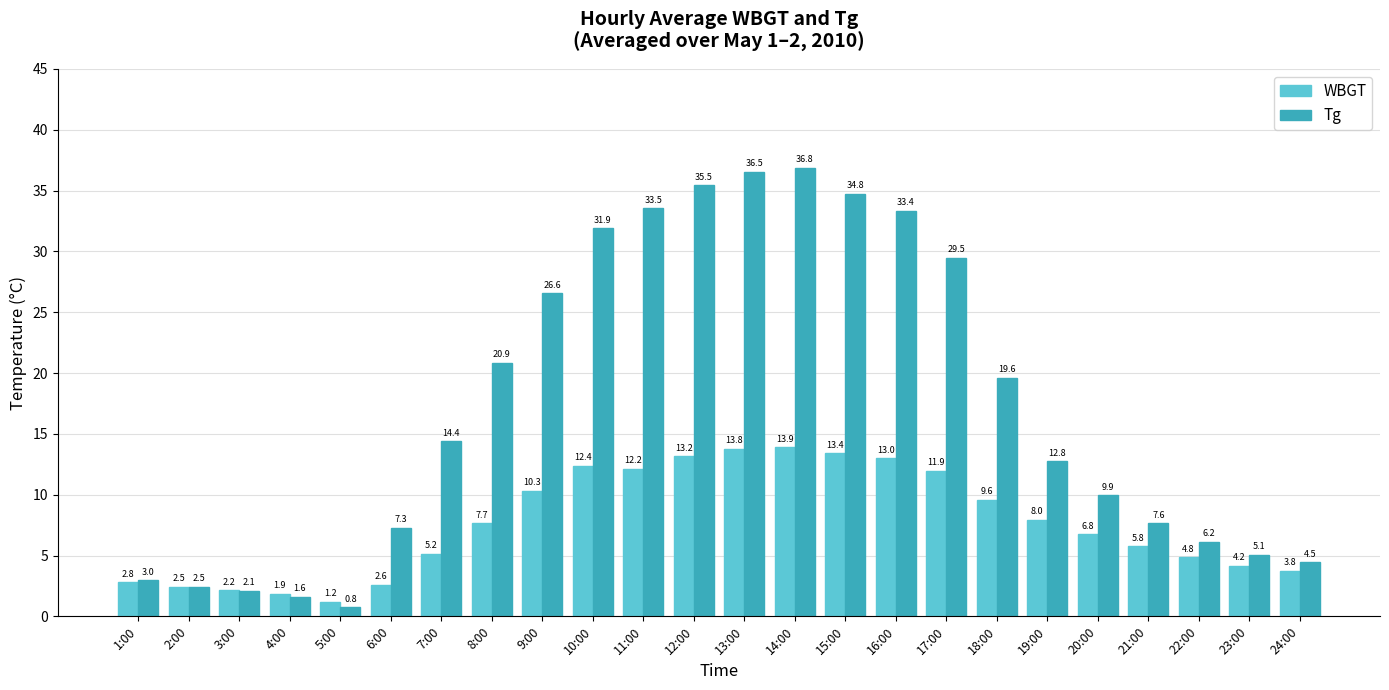

At which label does Tg first exceed 14?

7:00